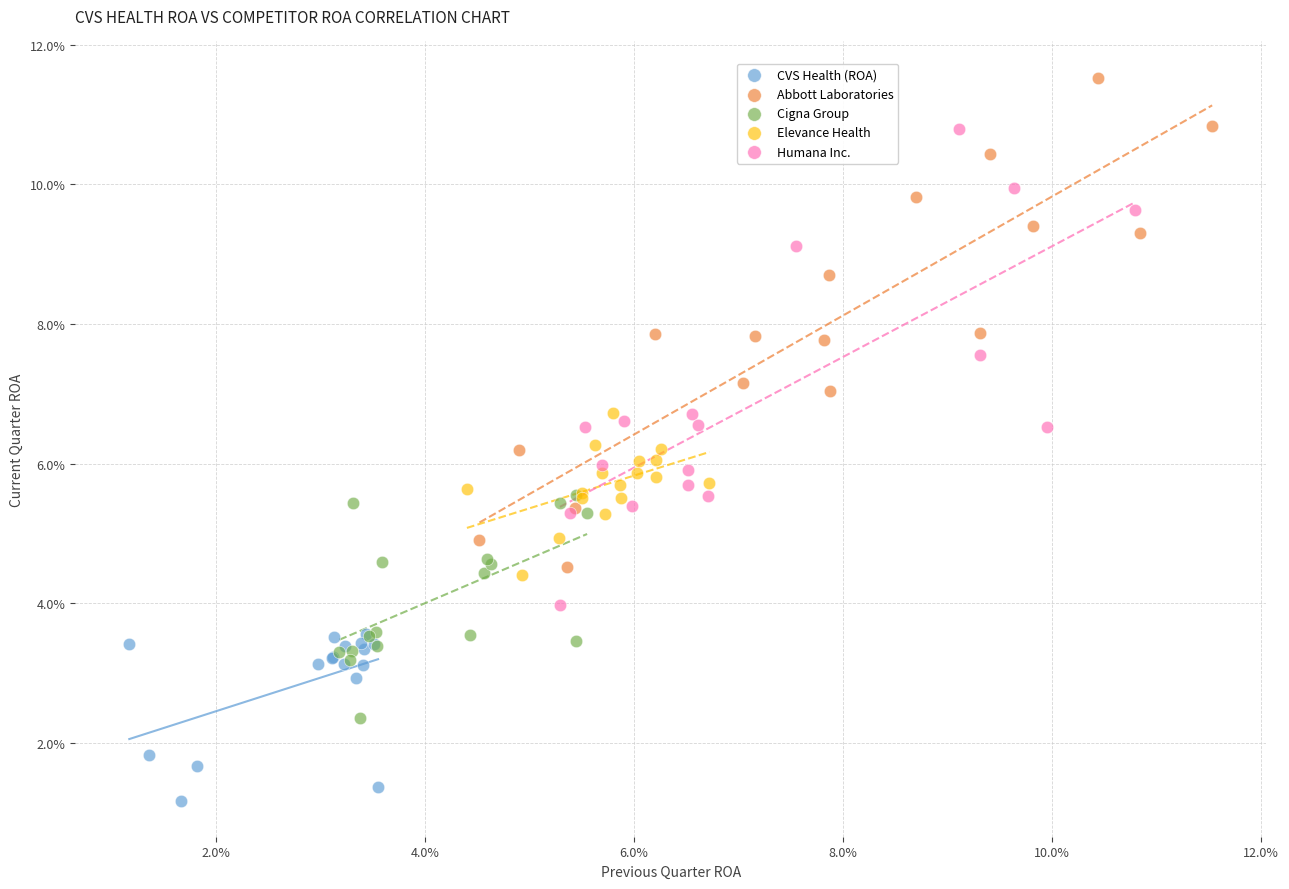

What are all the series names shown in the legend?

CVS Health (ROA), Abbott Laboratories, Cigna Group, Elevance Health, Humana Inc.